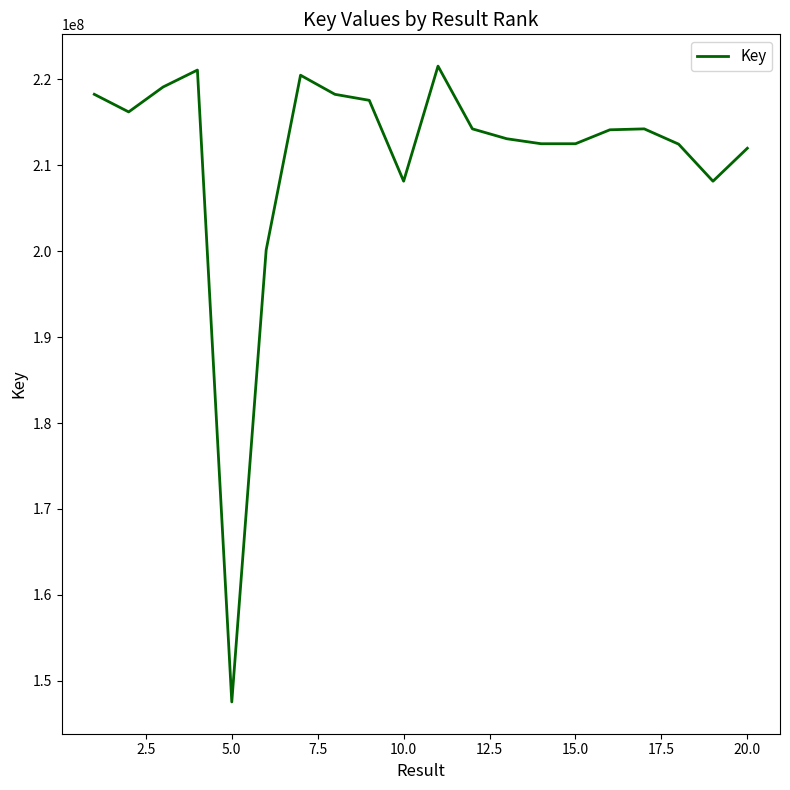

What is the smallest value displayed?

147545513